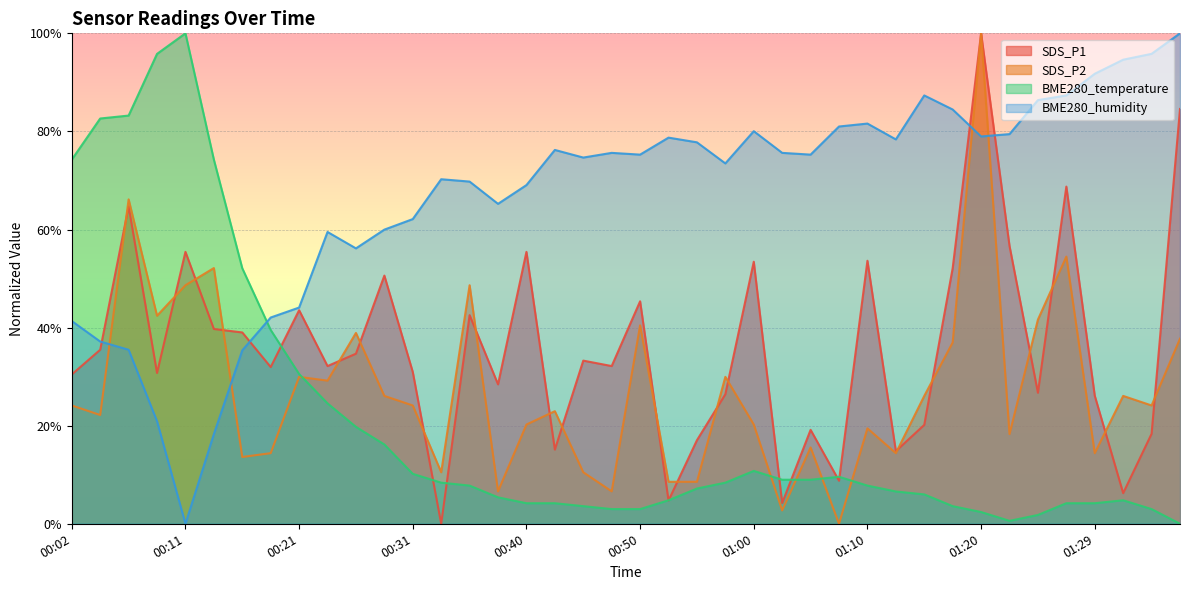

What is the difference between the maximum and minimum values in the SDS_P1 series?

100.0